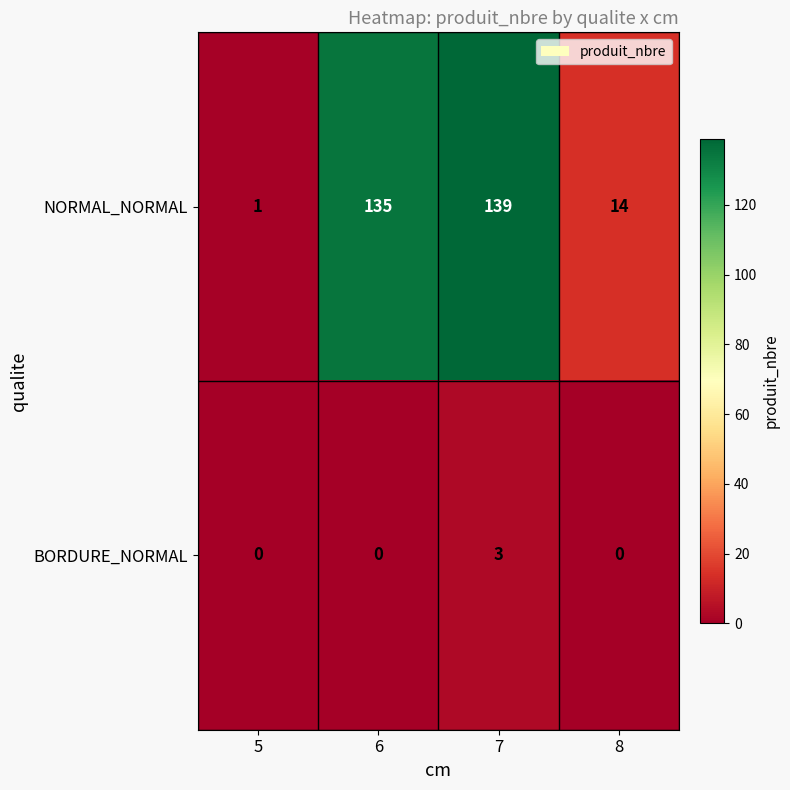

List the series in order of their peak value, highest first.

NORMAL_NORMAL, BORDURE_NORMAL